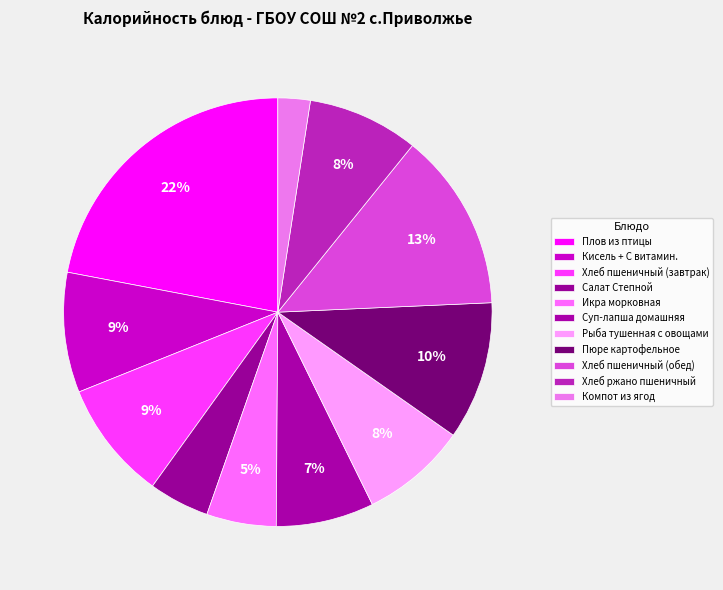

How many slices are in this pie chart?

11